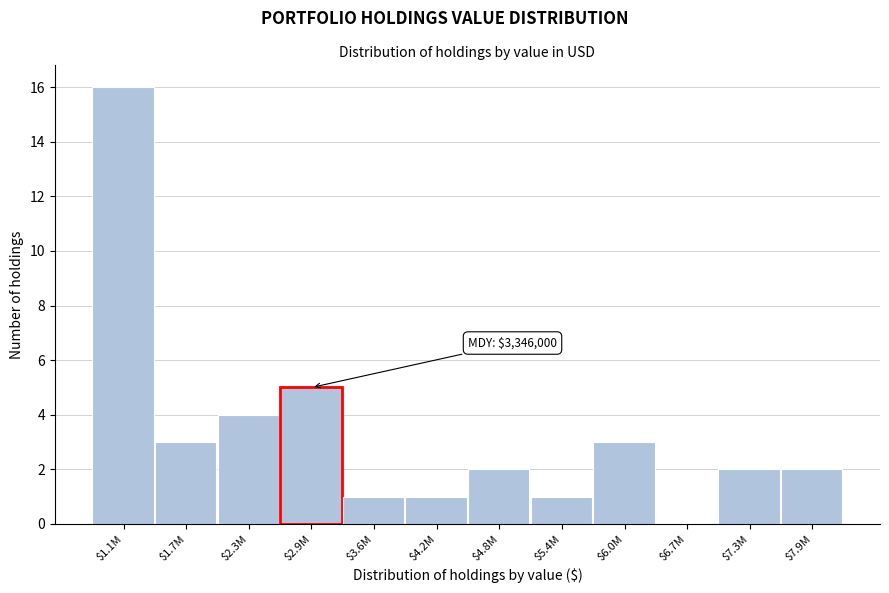

Where is the data nearest to the value 8?

$2.9M